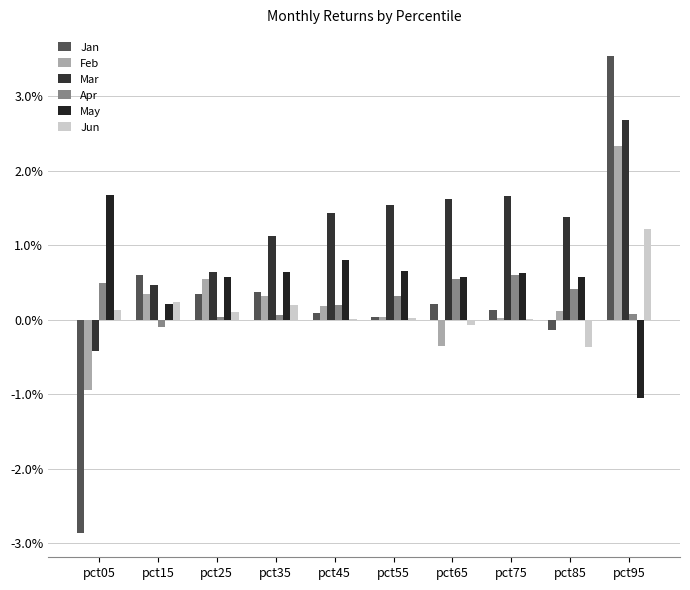

Which category has the highest value in the Jun series?

pct95